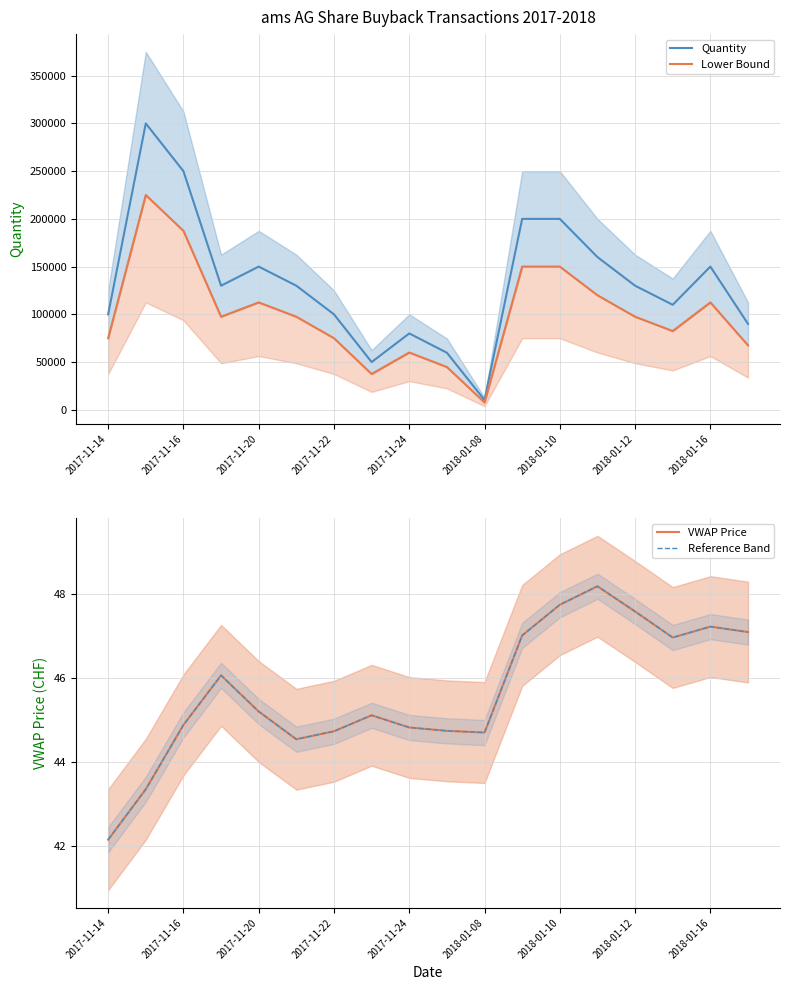

Which category has the lowest value in the Quantity series?

2018-01-08